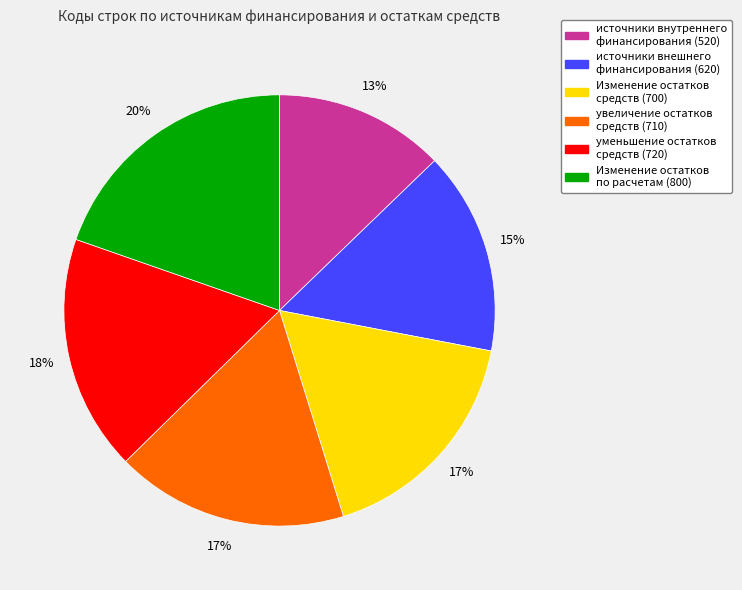

Is it true that источники внутреннего финансирования (520) is 7% of the pie?

False